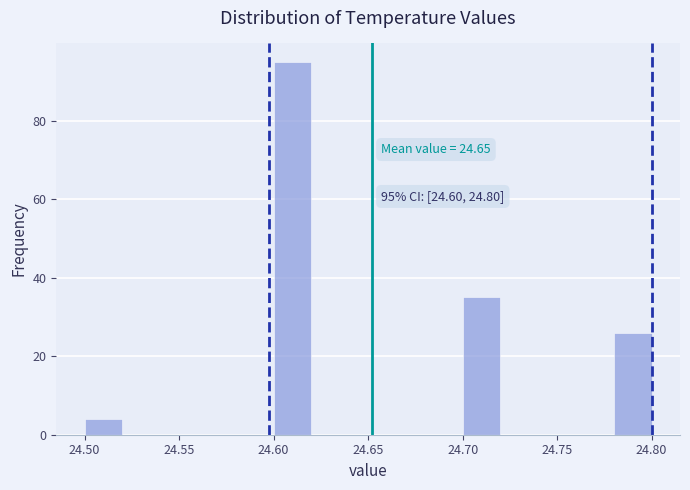

Over which range of the x-axis is the bar tallest?

24.60 to 24.62